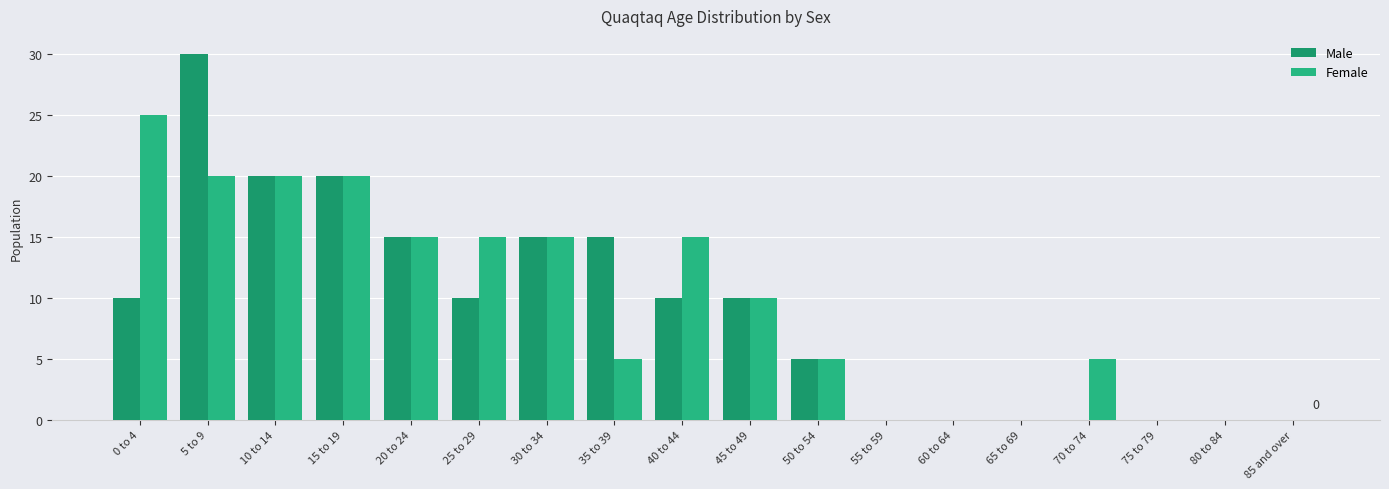

Where does the Male series first go above 10?

5 to 9